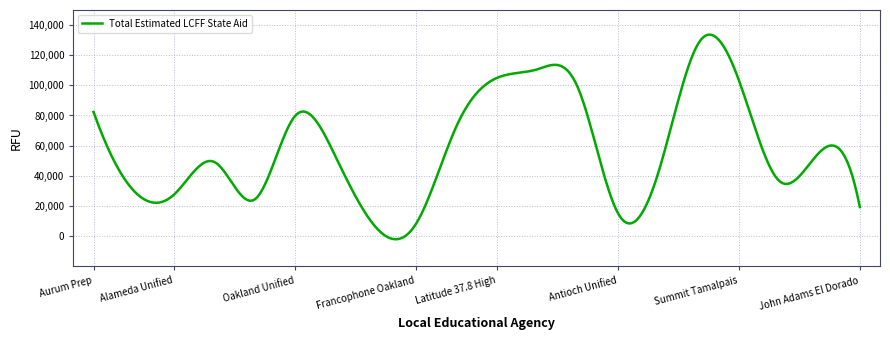

What is the difference between the maximum and minimum values?

135794.1